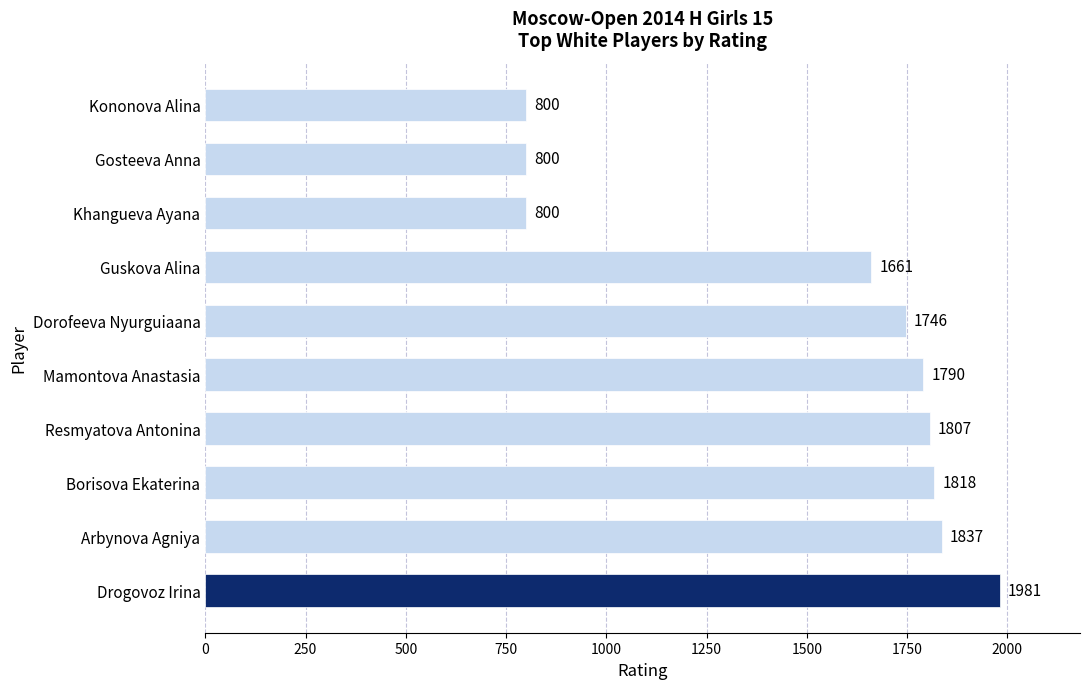

Reading bottom to top, list all the values displayed in this chart.

Drogovoz Irina=1981	Arbynova Agniya=1837	Borisova Ekaterina=1818	Resmyatova Antonina=1807	Mamontova Anastasia=1790	Dorofeeva Nyurguiaana=1746	Guskova Alina=1661	Khangueva Ayana=800	Gosteeva Anna=800	Kononova Alina=800